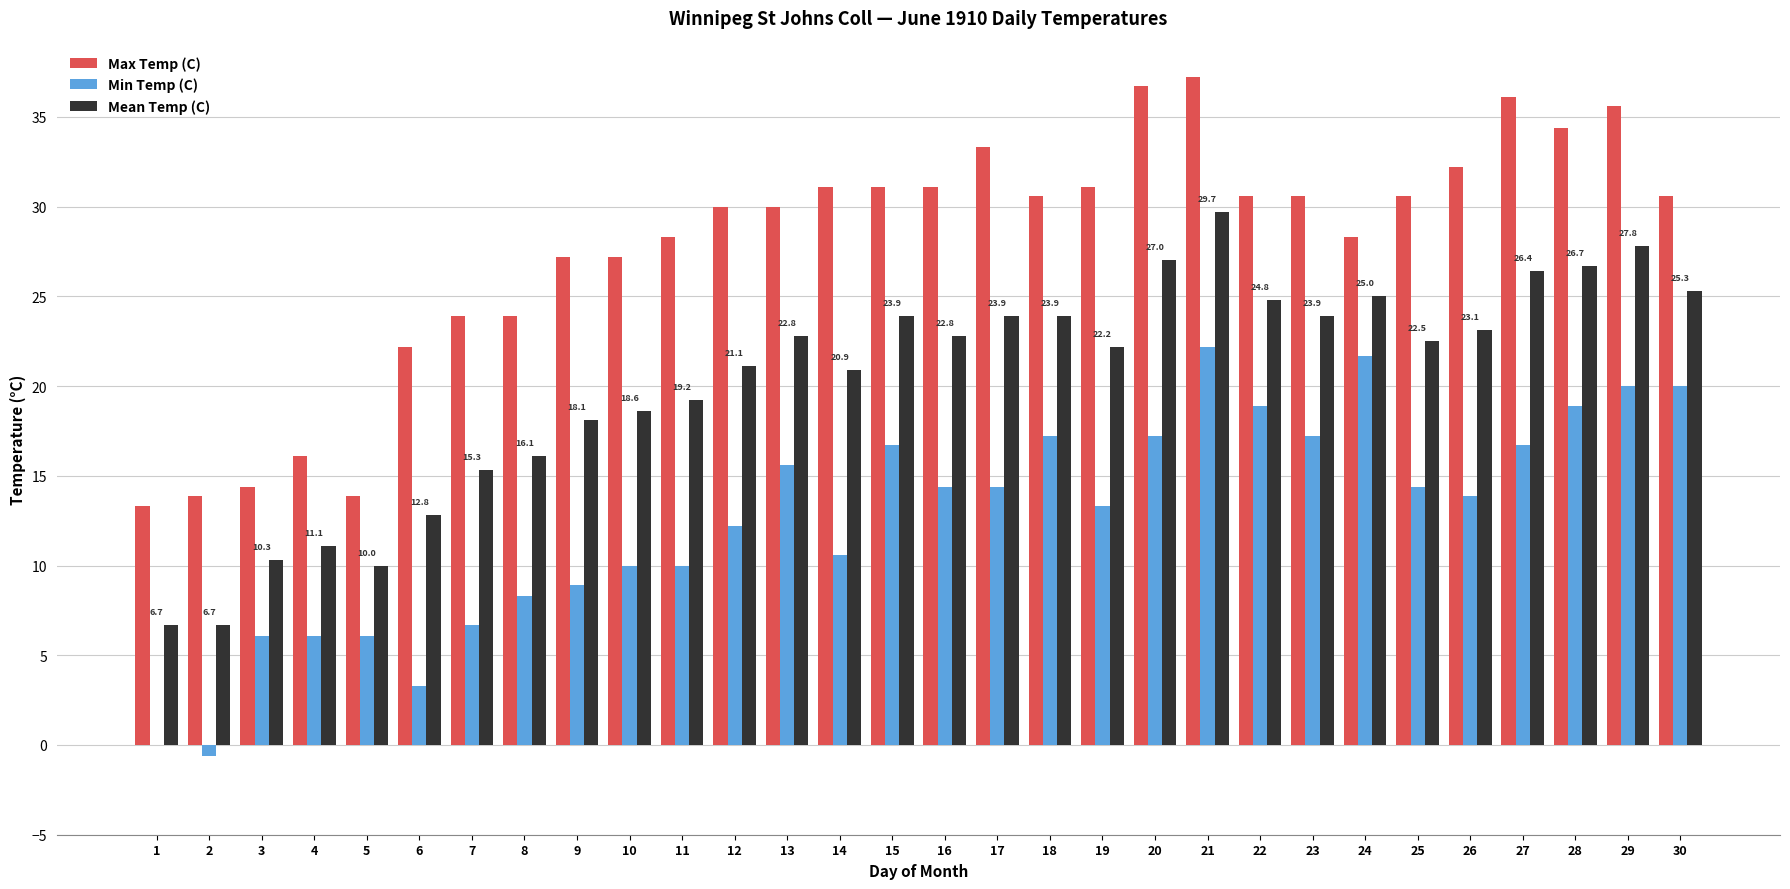

Is it true that Max Temp (C) equals 31.1 at 15?

True